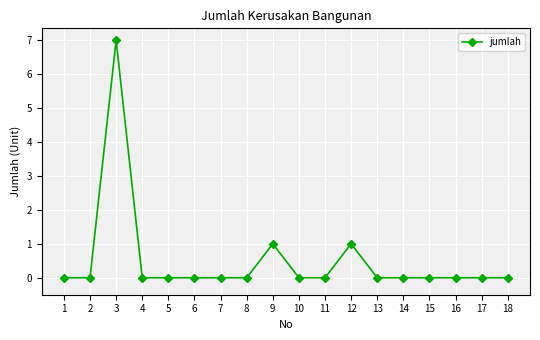

What is the difference between the values at 10 and 3?

7